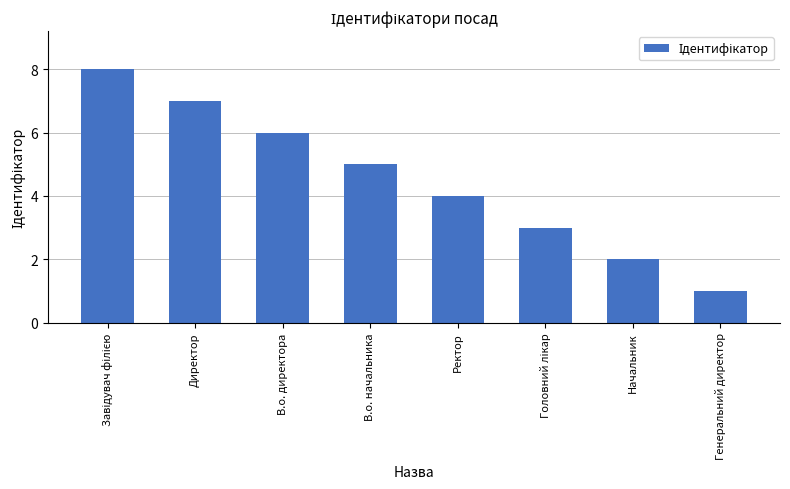

What is the label of the 5th bar from the right?

В.о. начальника